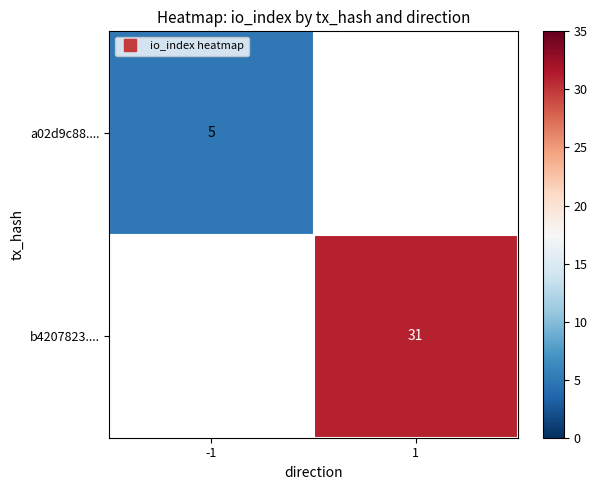

The value of b4207823.... at 1 is 12.8. True or false?

False